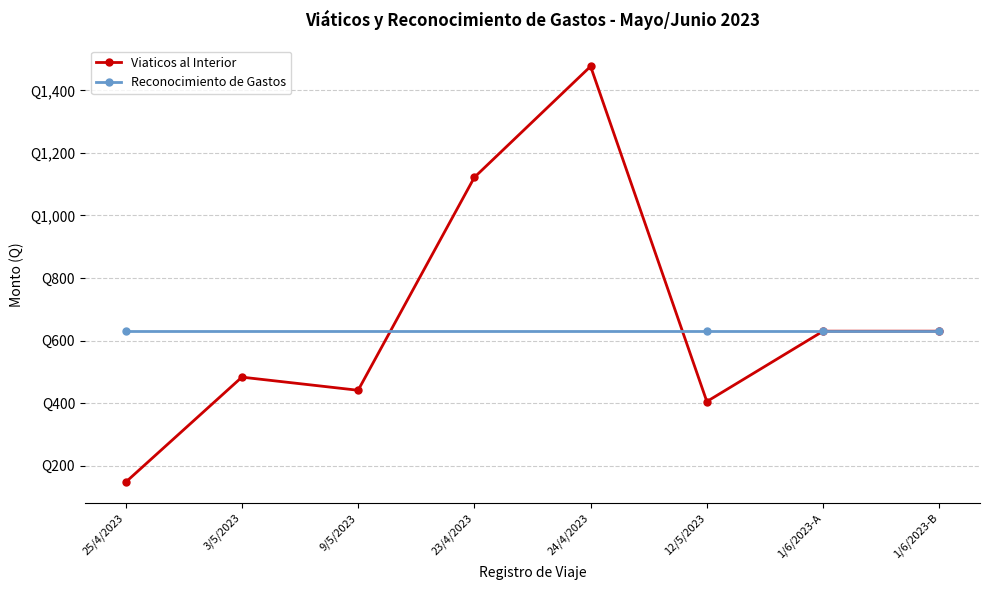

What is the greatest value displayed?

1477